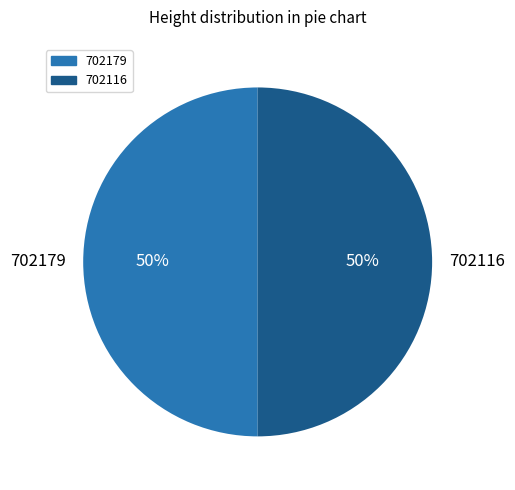

What percentage is the 702179 slice, to the nearest percent?

50%